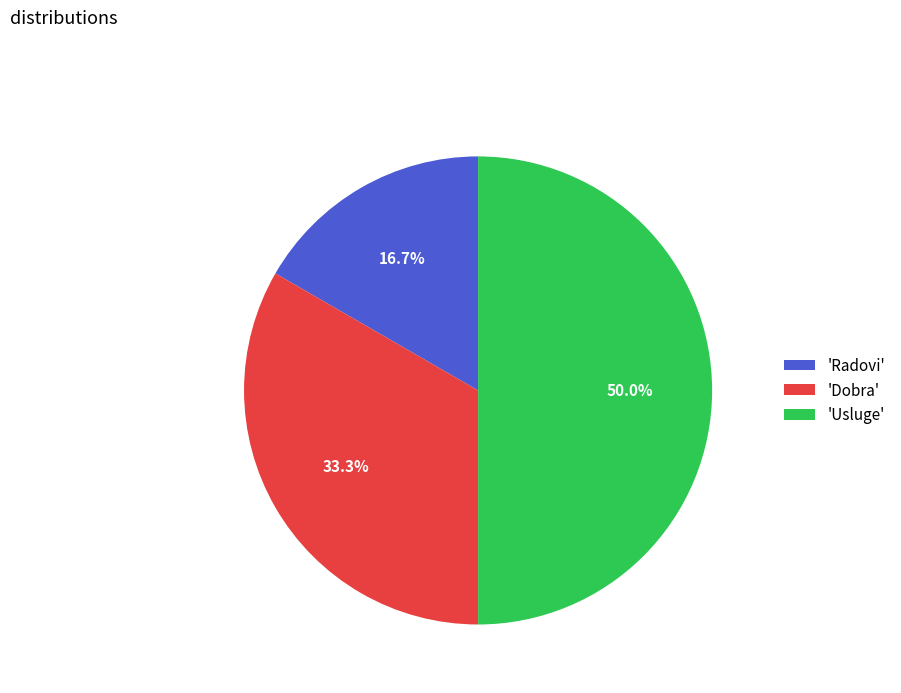

Rank the categories by value from highest to lowest.

'Usluge', 'Dobra', 'Radovi'